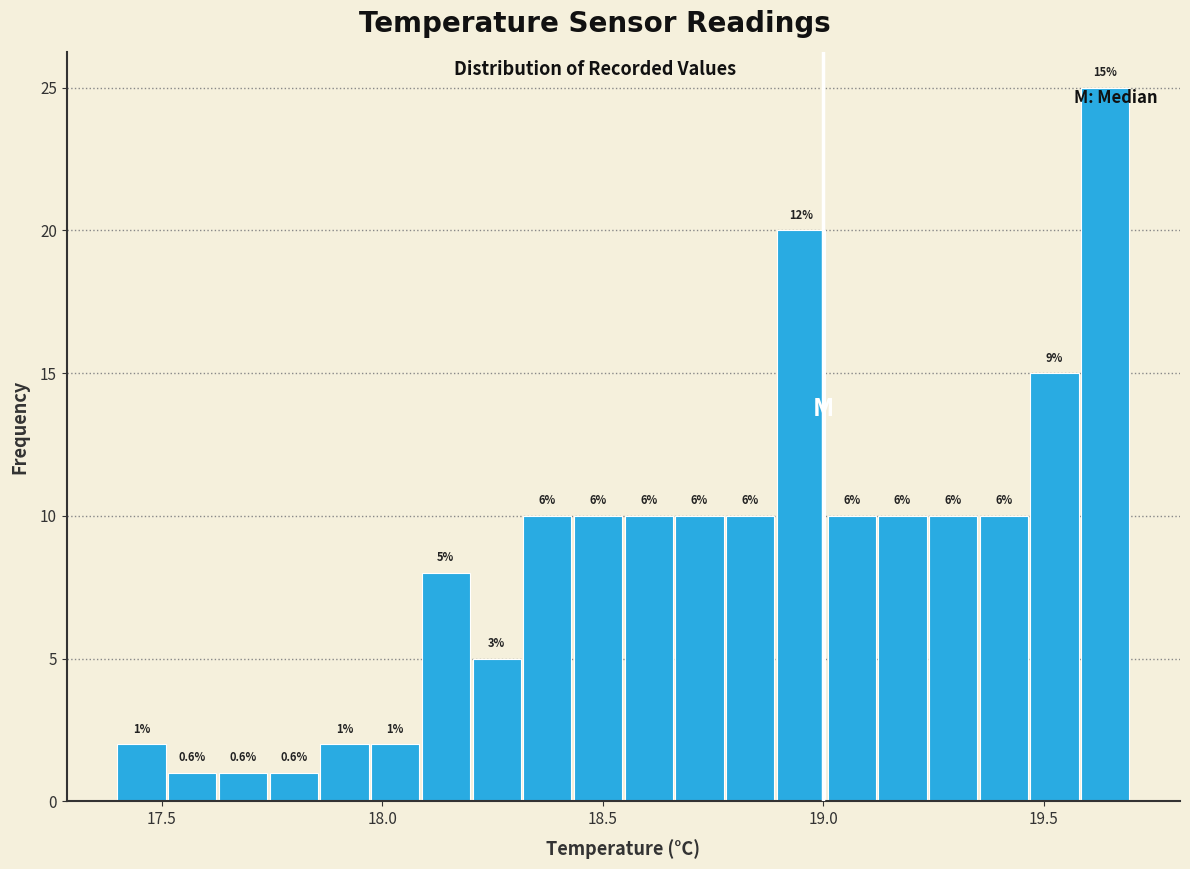

Around what value on the x-axis is the tallest bar? Give the approximate position of its centre, as read against the axis.

19.65